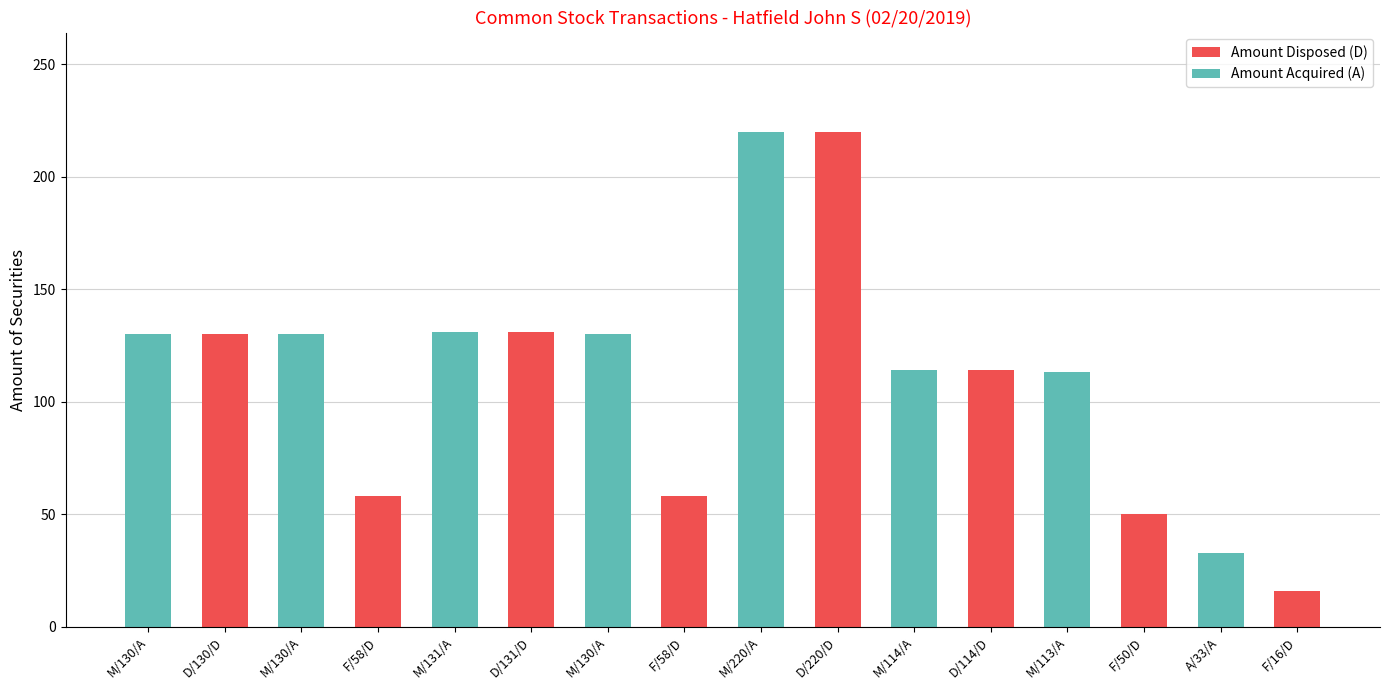

What are all the series names shown in the legend?

Amount Disposed (D), Amount Acquired (A)